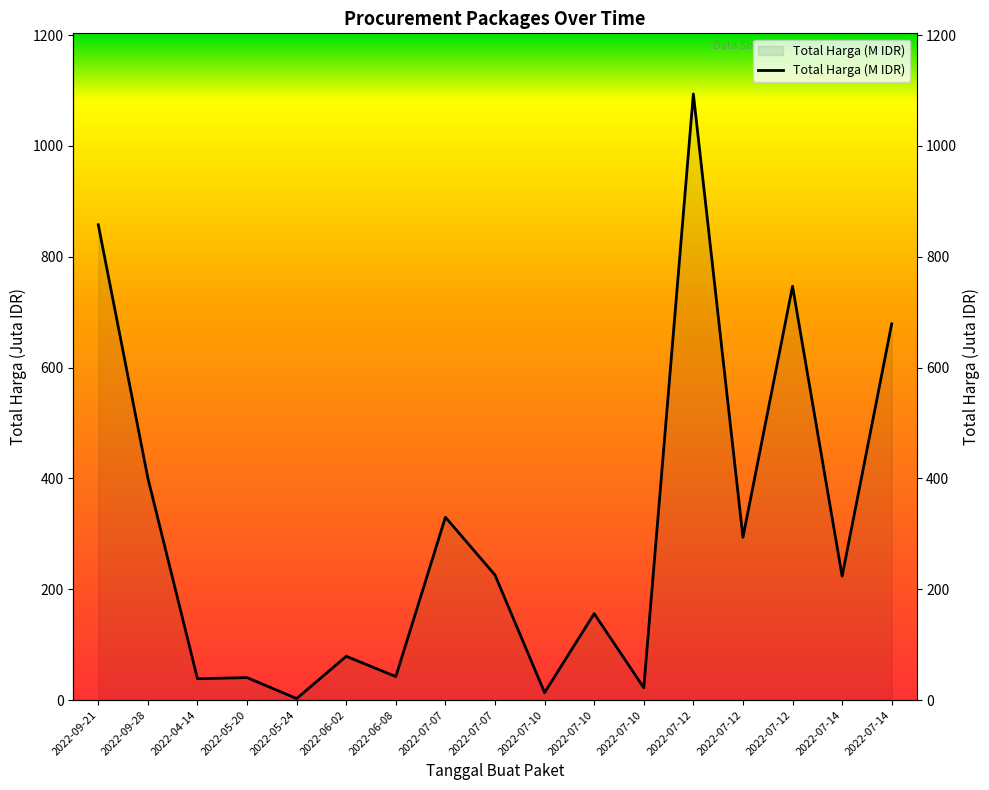

List the labels in order of value, largest first.

2022-07-12, 2022-09-21, 2022-07-12, 2022-07-14, 2022-09-28, 2022-07-07, 2022-07-12, 2022-07-07, 2022-07-14, 2022-07-10, 2022-06-02, 2022-06-08, 2022-05-20, 2022-04-14, 2022-07-10, 2022-07-10, 2022-05-24